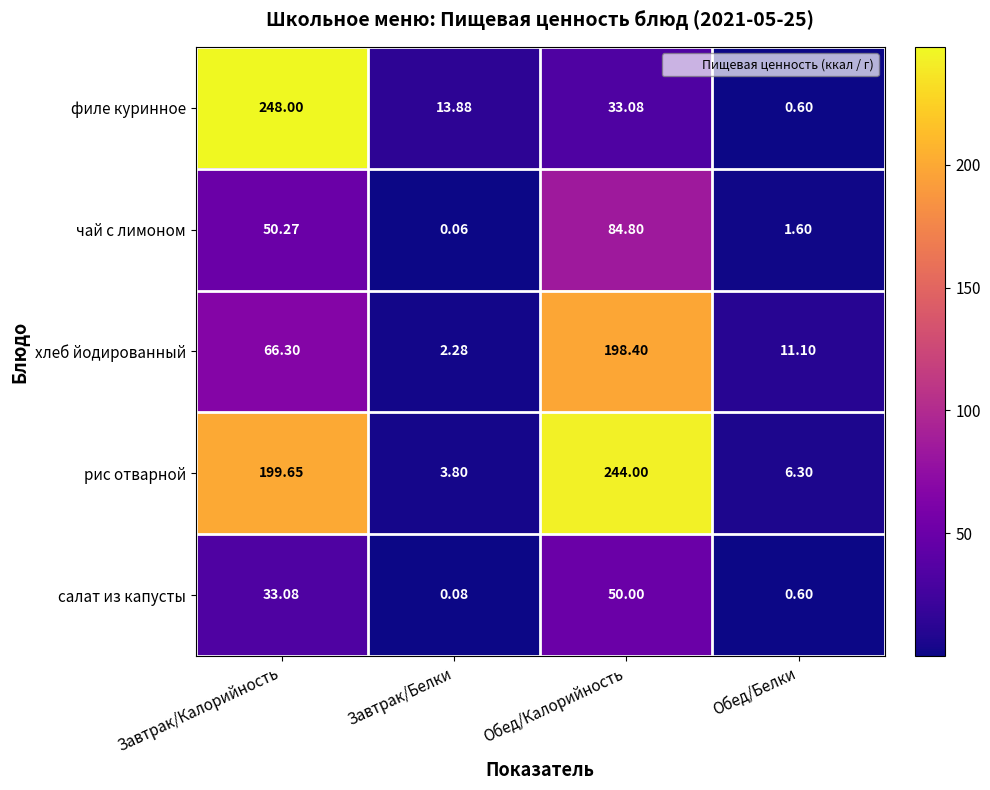

At which label does салат из капусты first exceed 33?

Завтрак/Калорийность